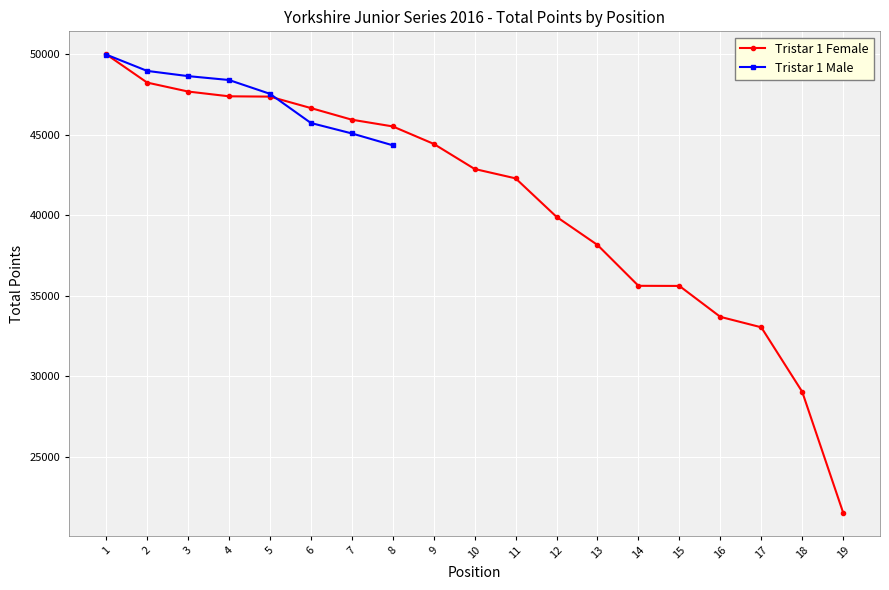

Where does the data first go above 42871?

1